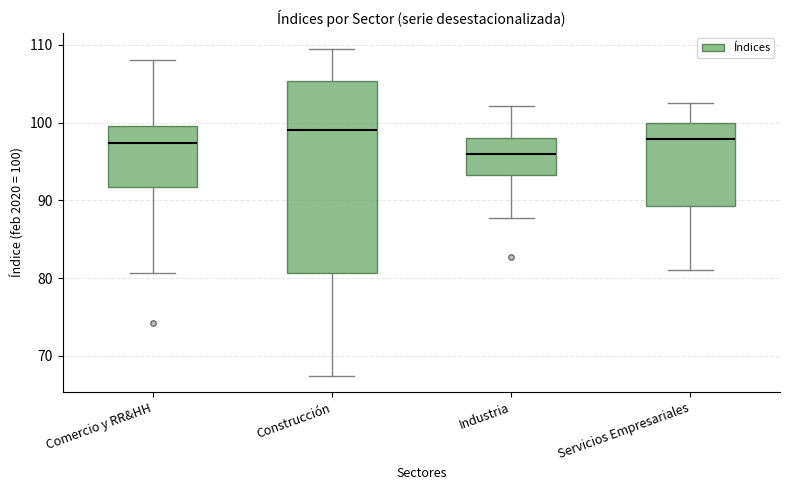

Which box is the tallest, from its lower edge to its upper edge?

Construcción